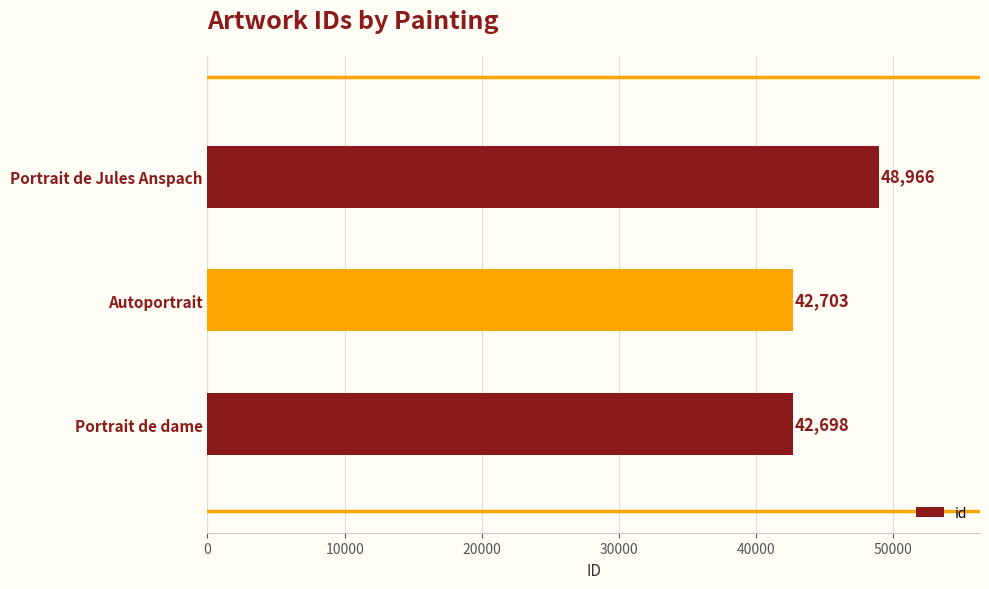

How many data points are less than 42703?

1